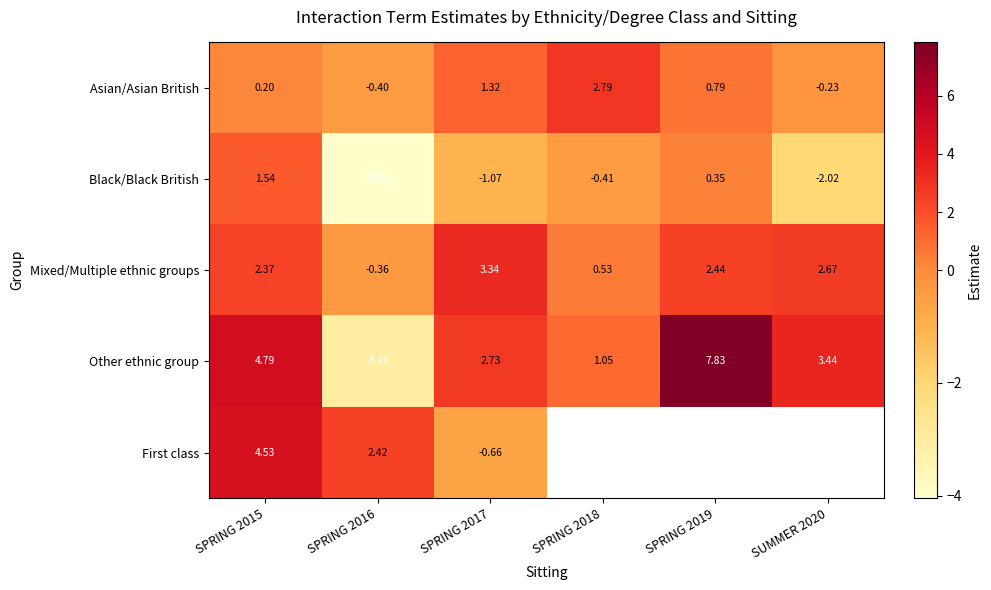

What is the difference between the highest and lowest values at SUMMER 2020?

5.5